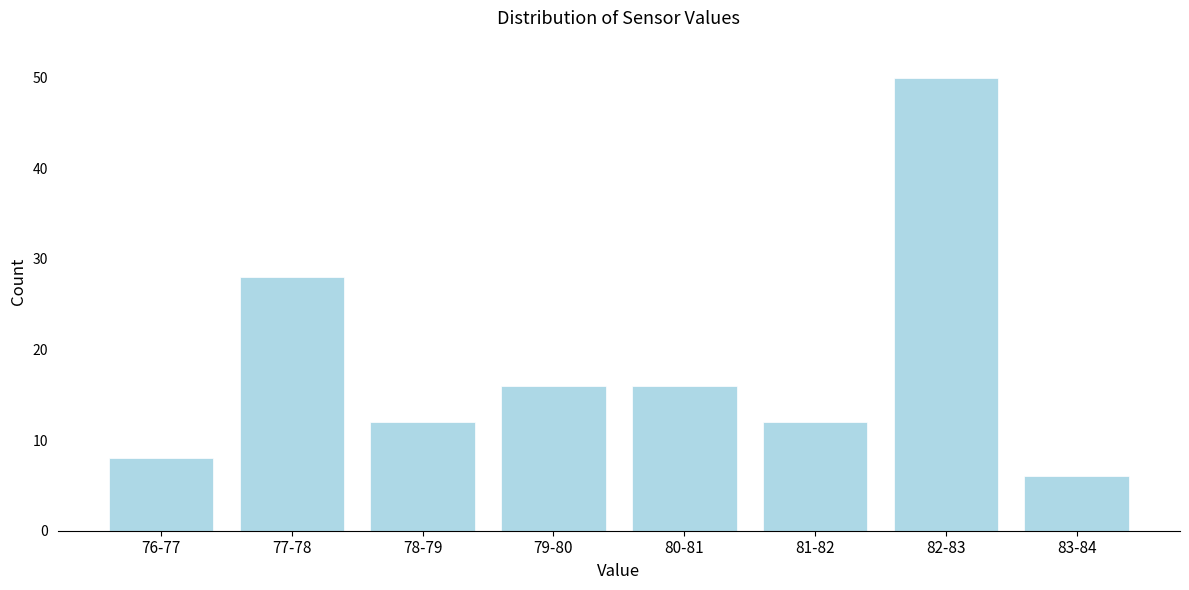

Reading right to left, what are all the values shown in this chart?

83-84=6	82-83=50	81-82=12	80-81=16	79-80=16	78-79=12	77-78=28	76-77=8